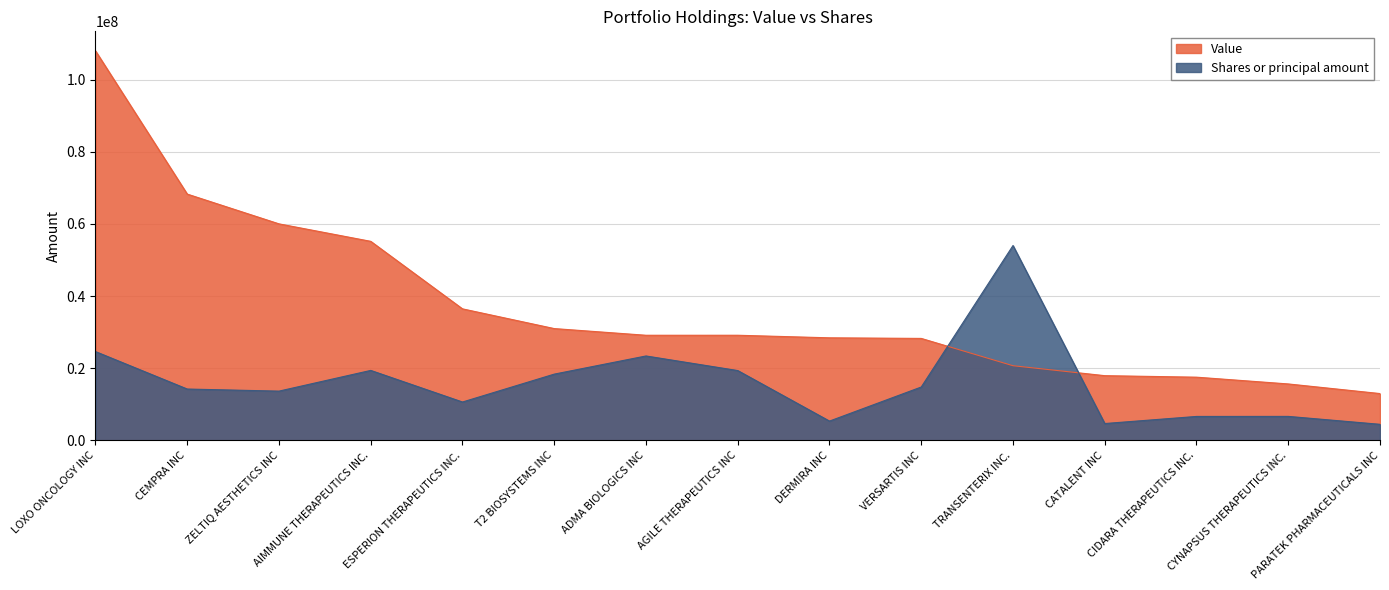

At which label does Shares or principal amount first exceed 14207580?

LOXO ONCOLOGY INC